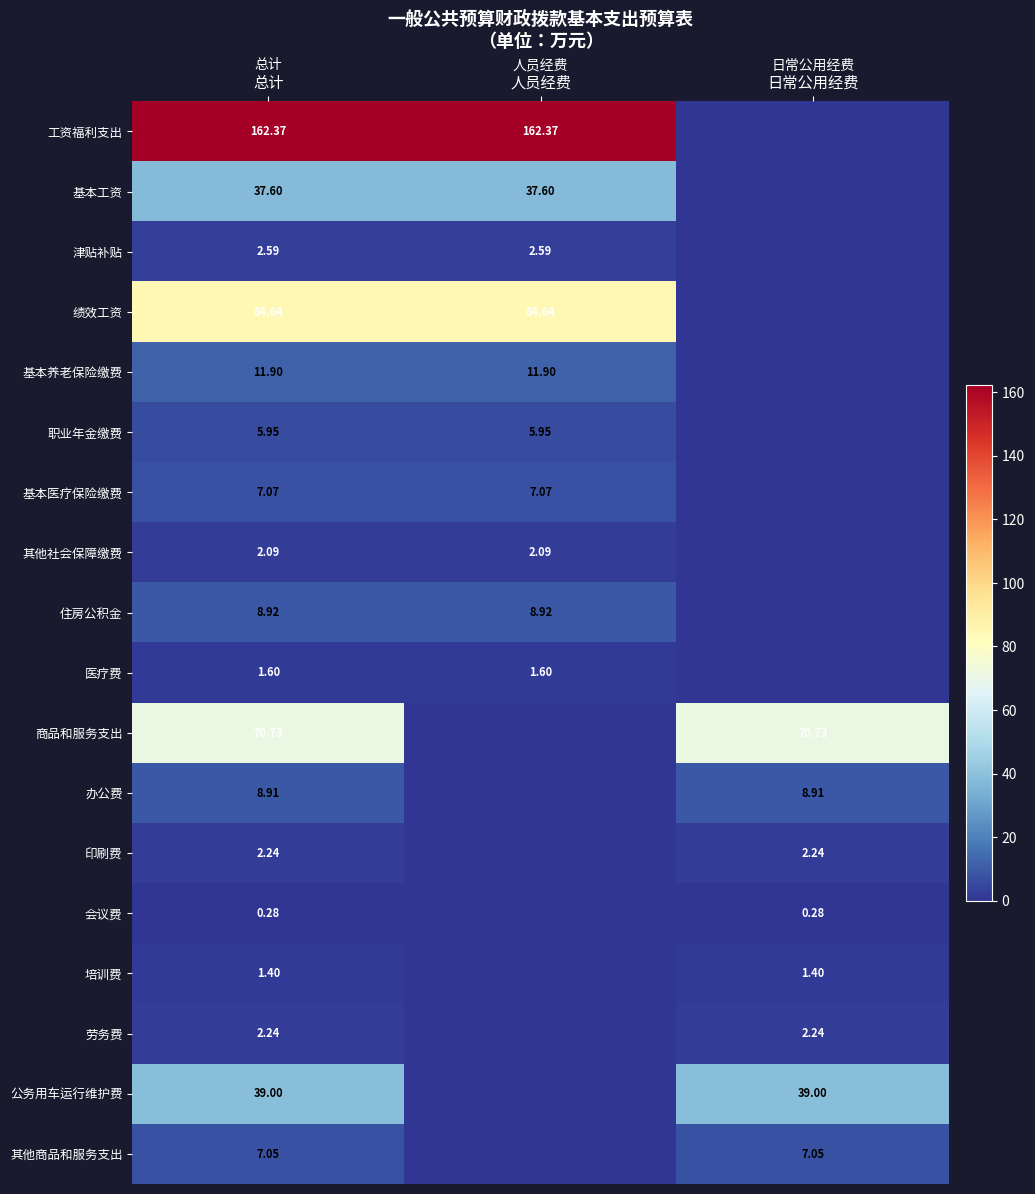

Which series has the largest range (max minus min)?

工资福利支出